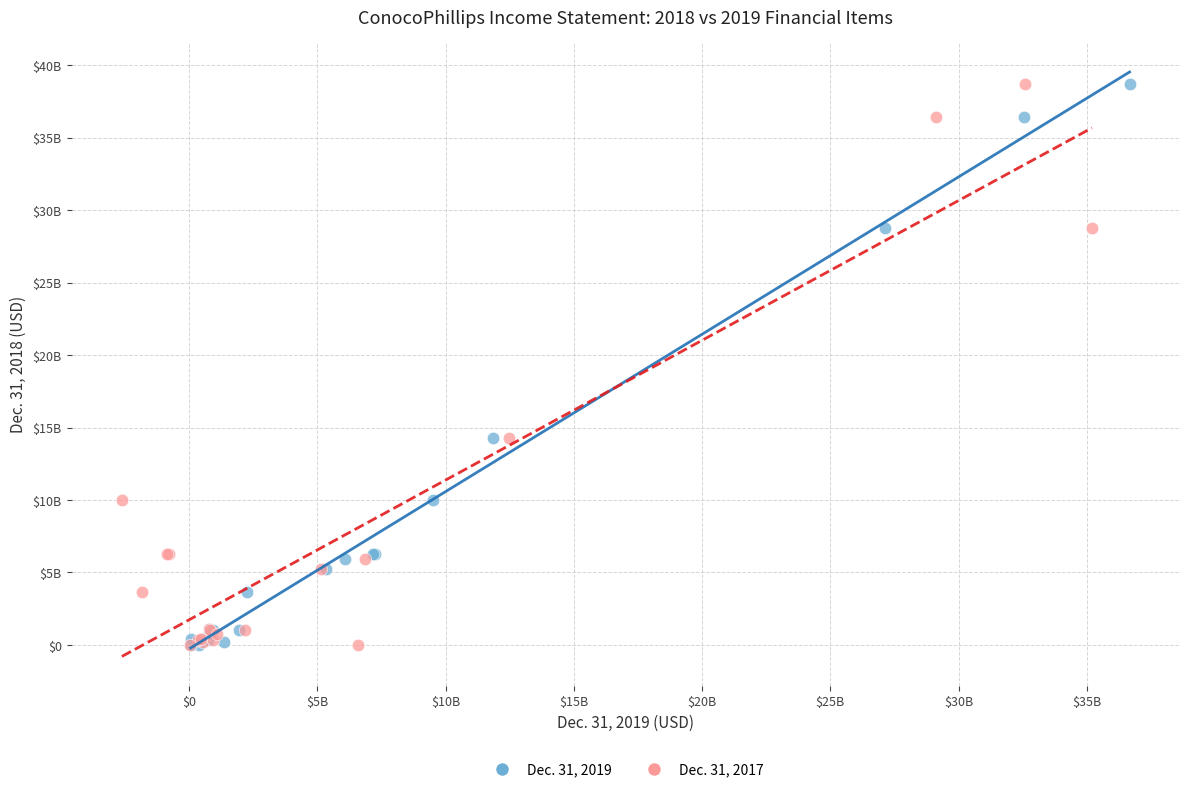

What are all the series names shown in the legend?

Dec. 31, 2019, Dec. 31, 2017